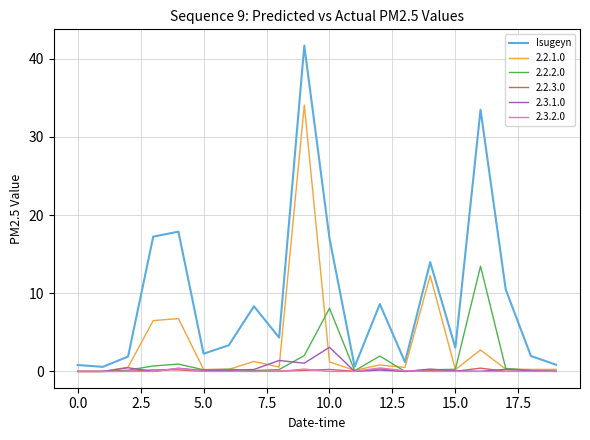

Which series has the largest total across all categories?

Isugeyn